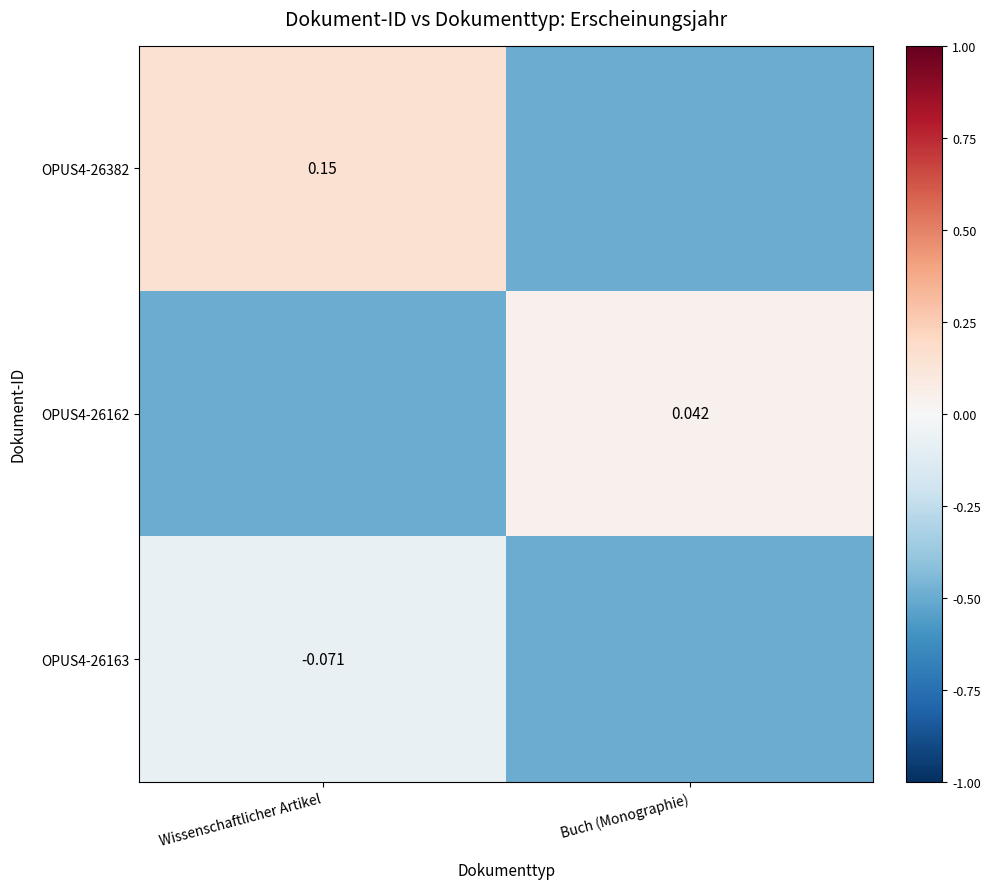

Where is OPUS4-26163 nearest to the value 0?

Wissenschaftlicher Artikel